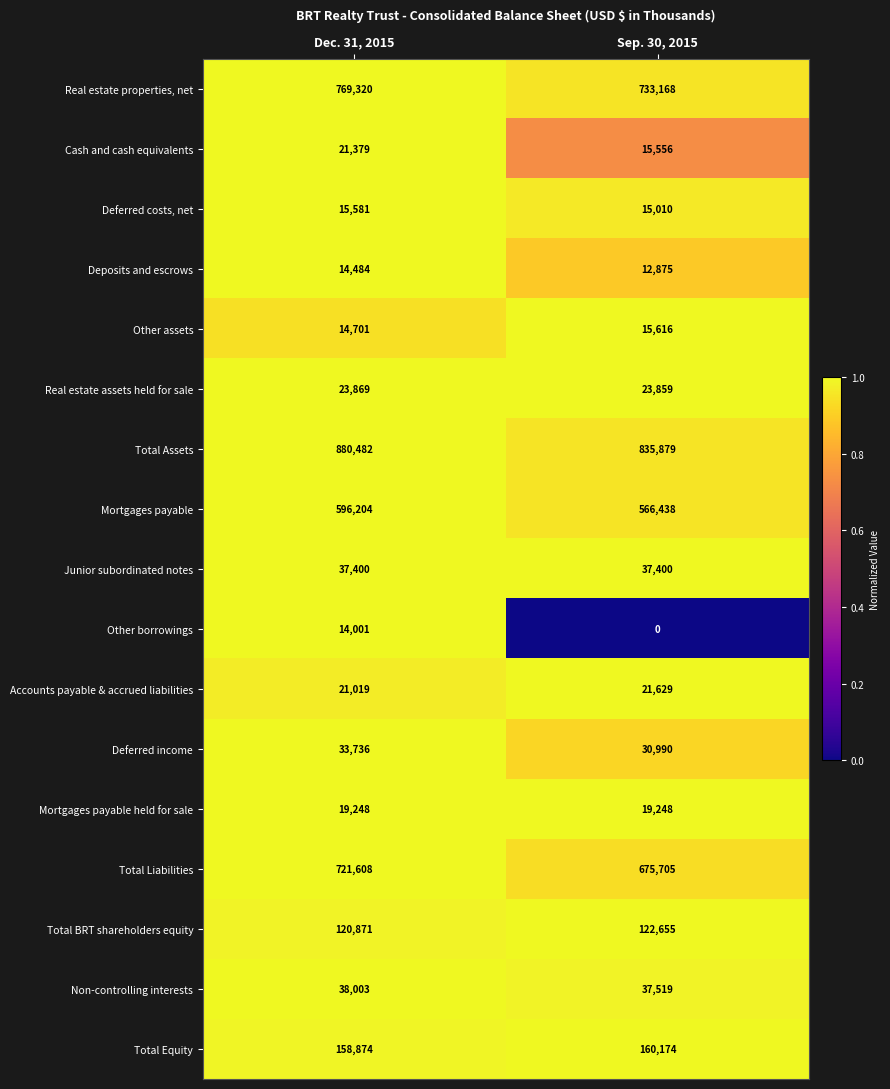

Between Dec. 31, 2015 and Sep. 30, 2015, which series saw the biggest shift?

Total Liabilities